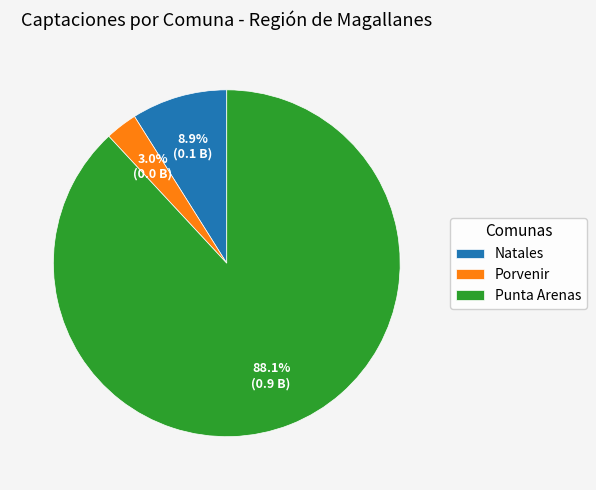

Which slice is the largest?

Punta Arenas